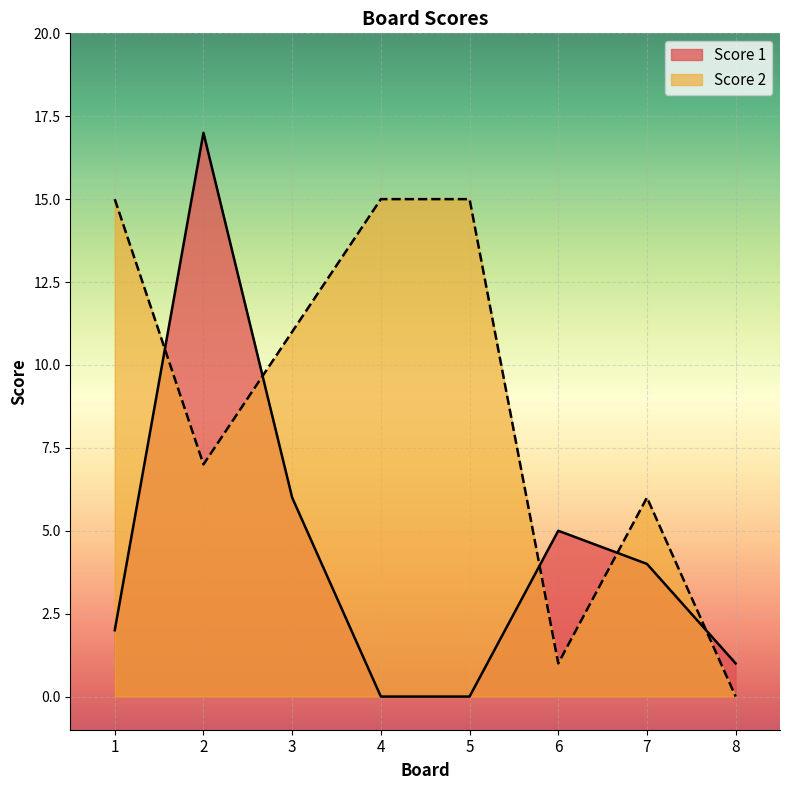

Which series has the largest range (max minus min)?

Score 1